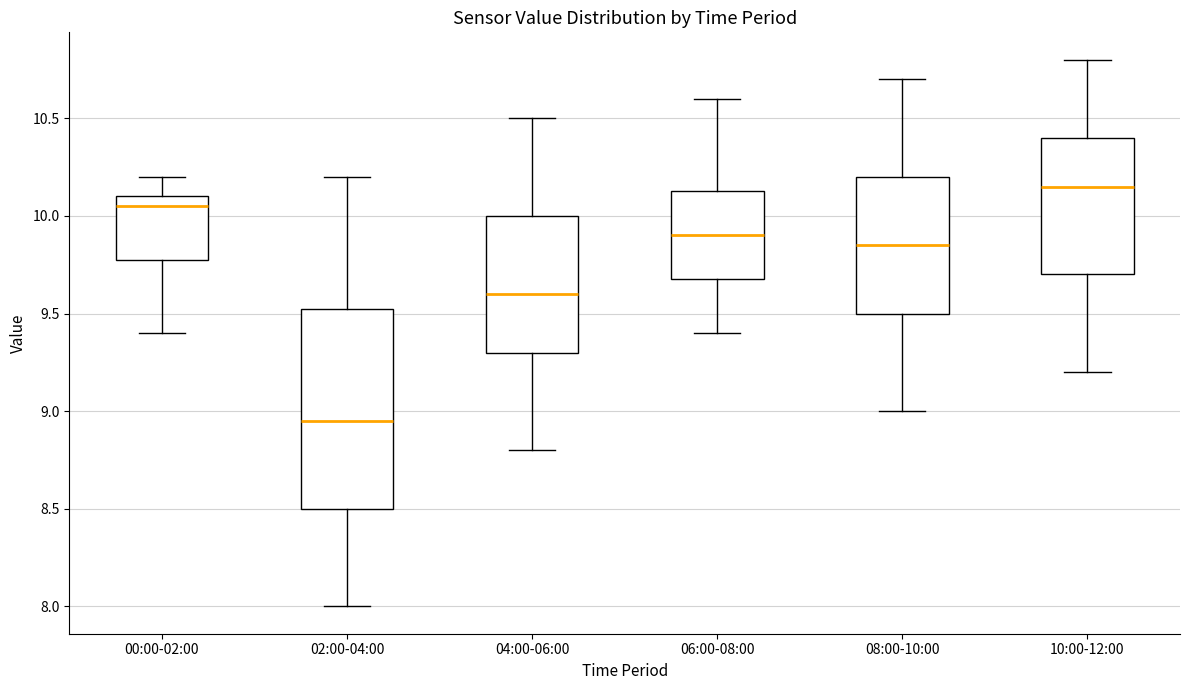

Which box has the highest median line?

10:00-12:00